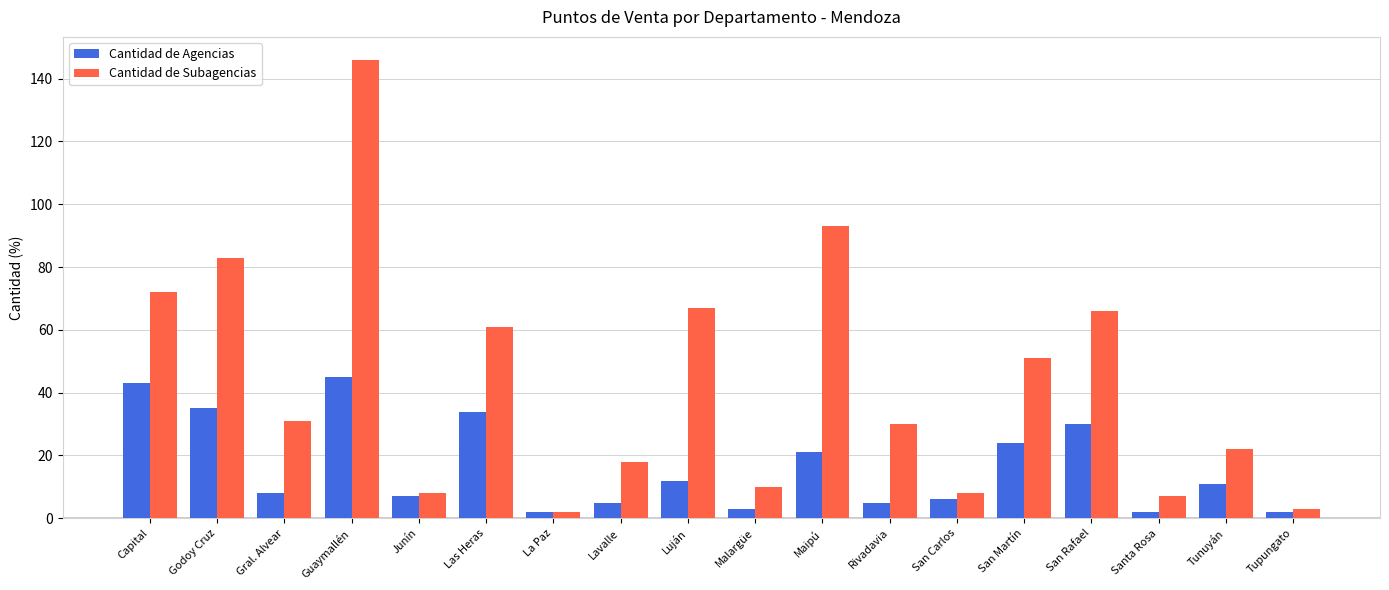

Which series has the largest total across all categories?

Cantidad de Subagencias